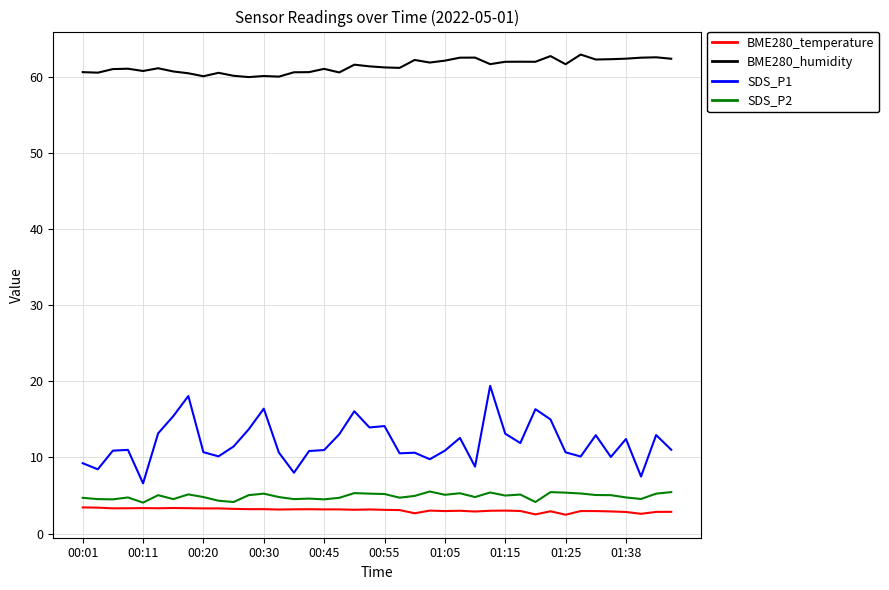

Which series has the largest total across all categories?

BME280_humidity